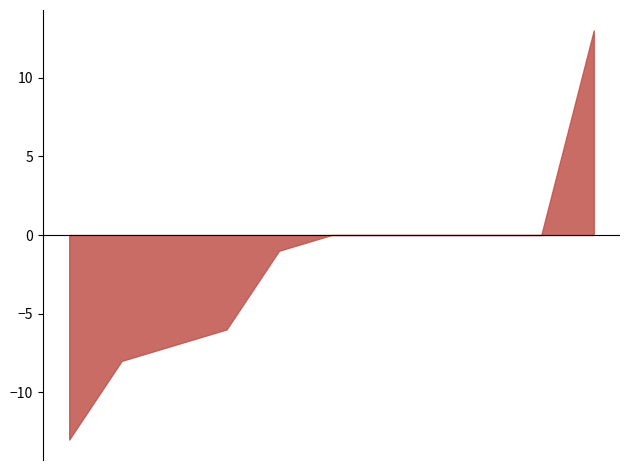

Which series has the largest range (max minus min)?

Balls